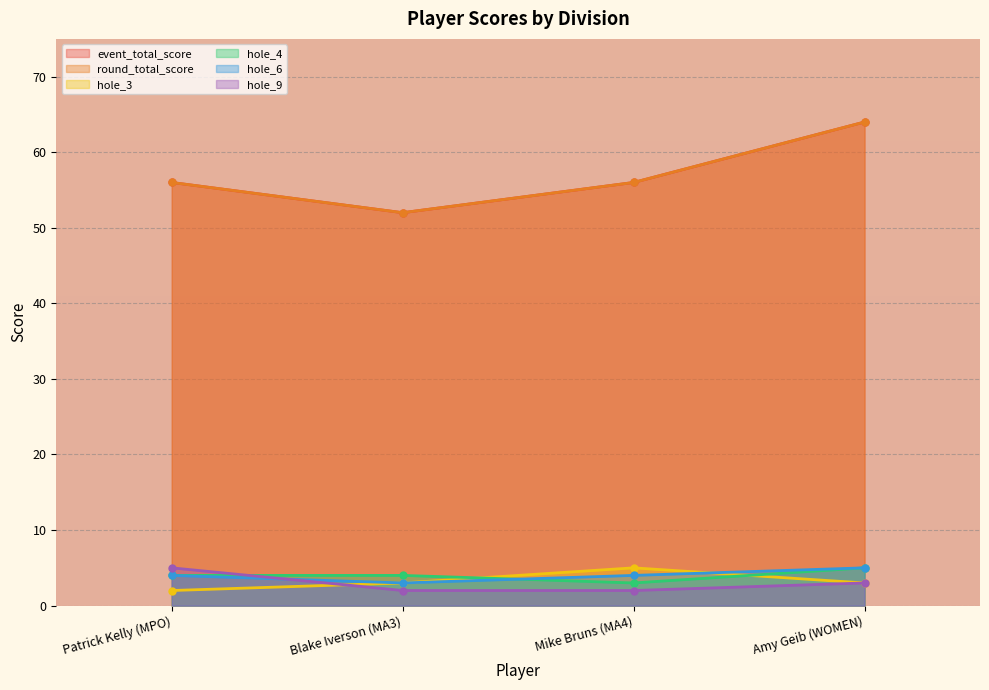

In round_total_score, how many points are lower than both neighbors (excluding endpoints)?

1